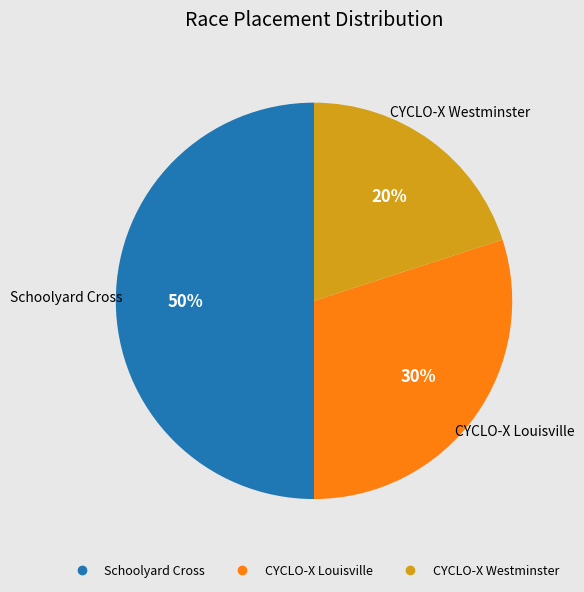

Combined, do Schoolyard Cross and CYCLO-X Louisville account for over 50%?

Yes